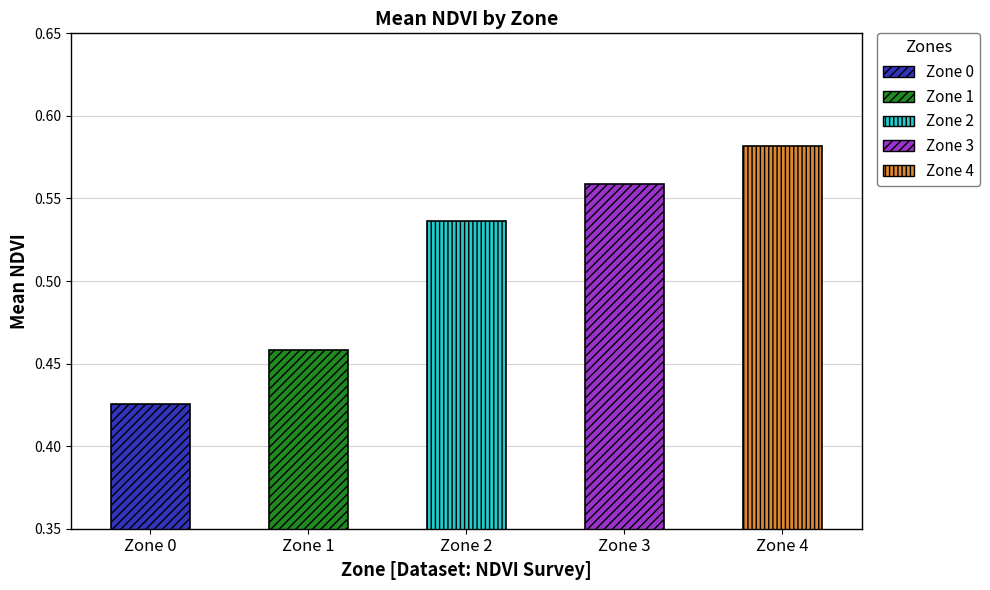

The value at Zone 1 is 0.5. True or false?

True